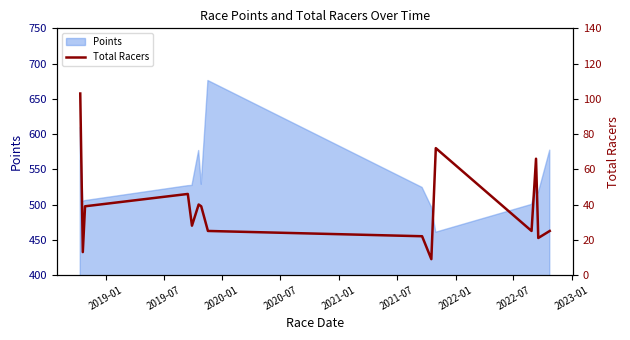

What is the maximum value for Points?

675.9